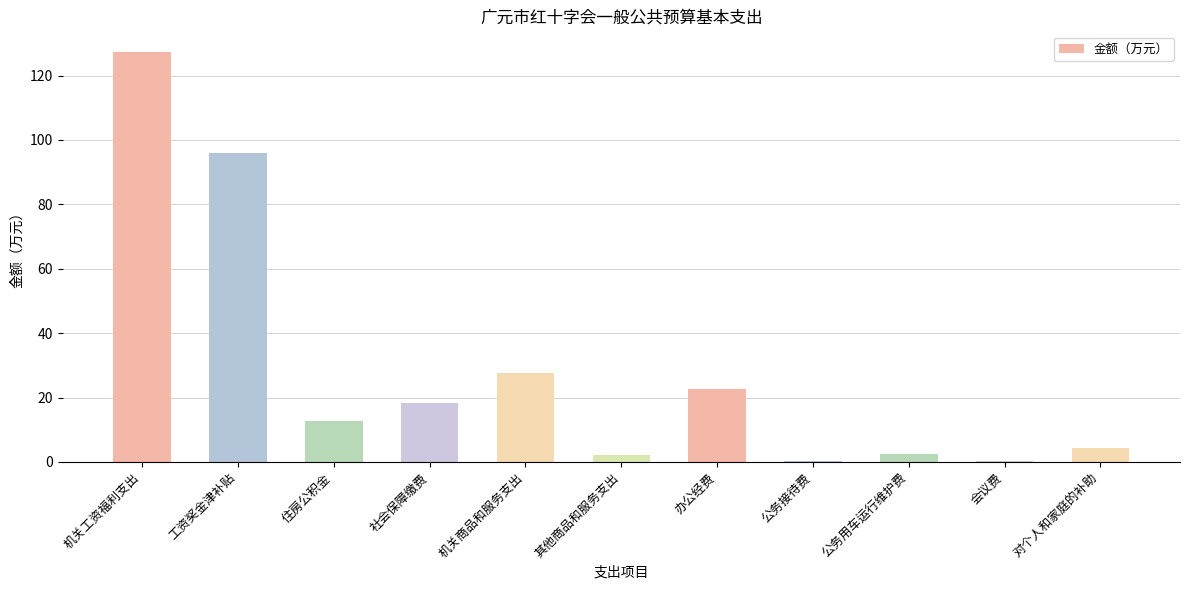

Which category has the highest value across all series?

机关工资福利支出